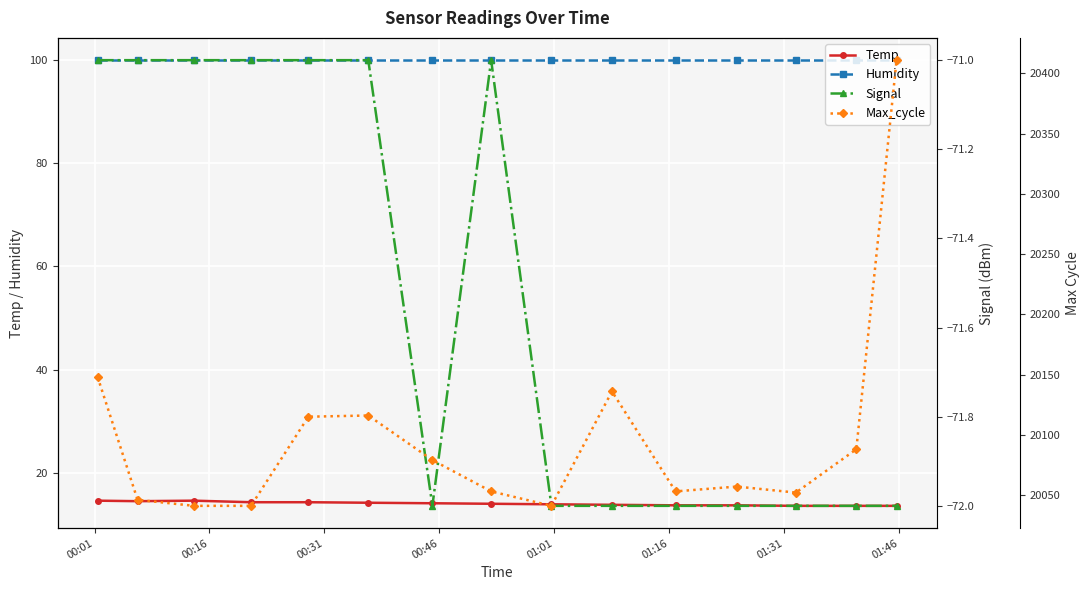

How many values in the Max_cycle series are below 20057?

7